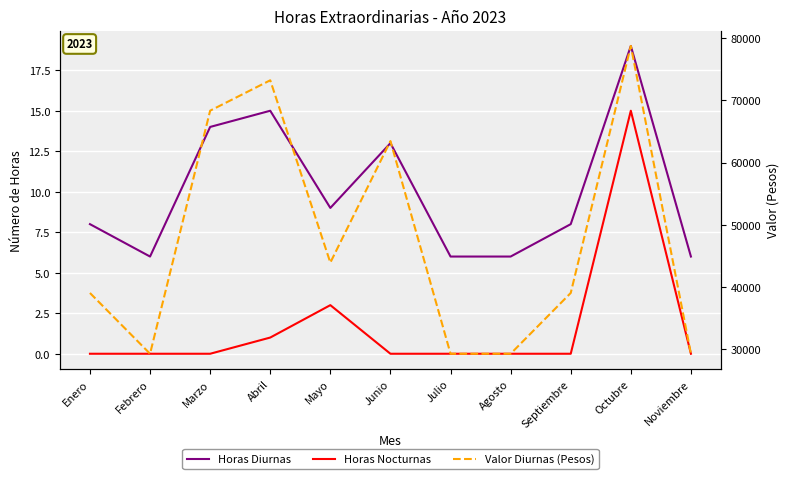

Where is Horas Nocturnas nearest to the value 7?

Mayo